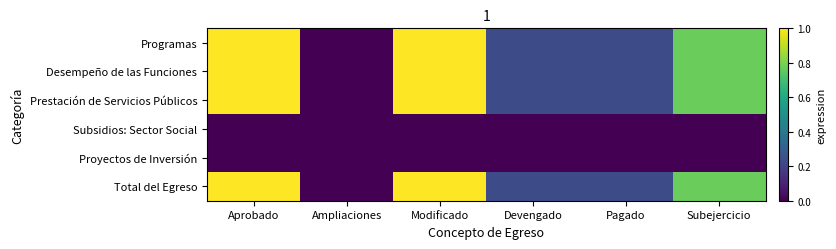

List the series in order of their peak value, lowest first.

Subsidios: Sector Social, Proyectos de Inversión, Programas, Desempeño de las Funciones, Prestación de Servicios Públicos, Total del Egreso